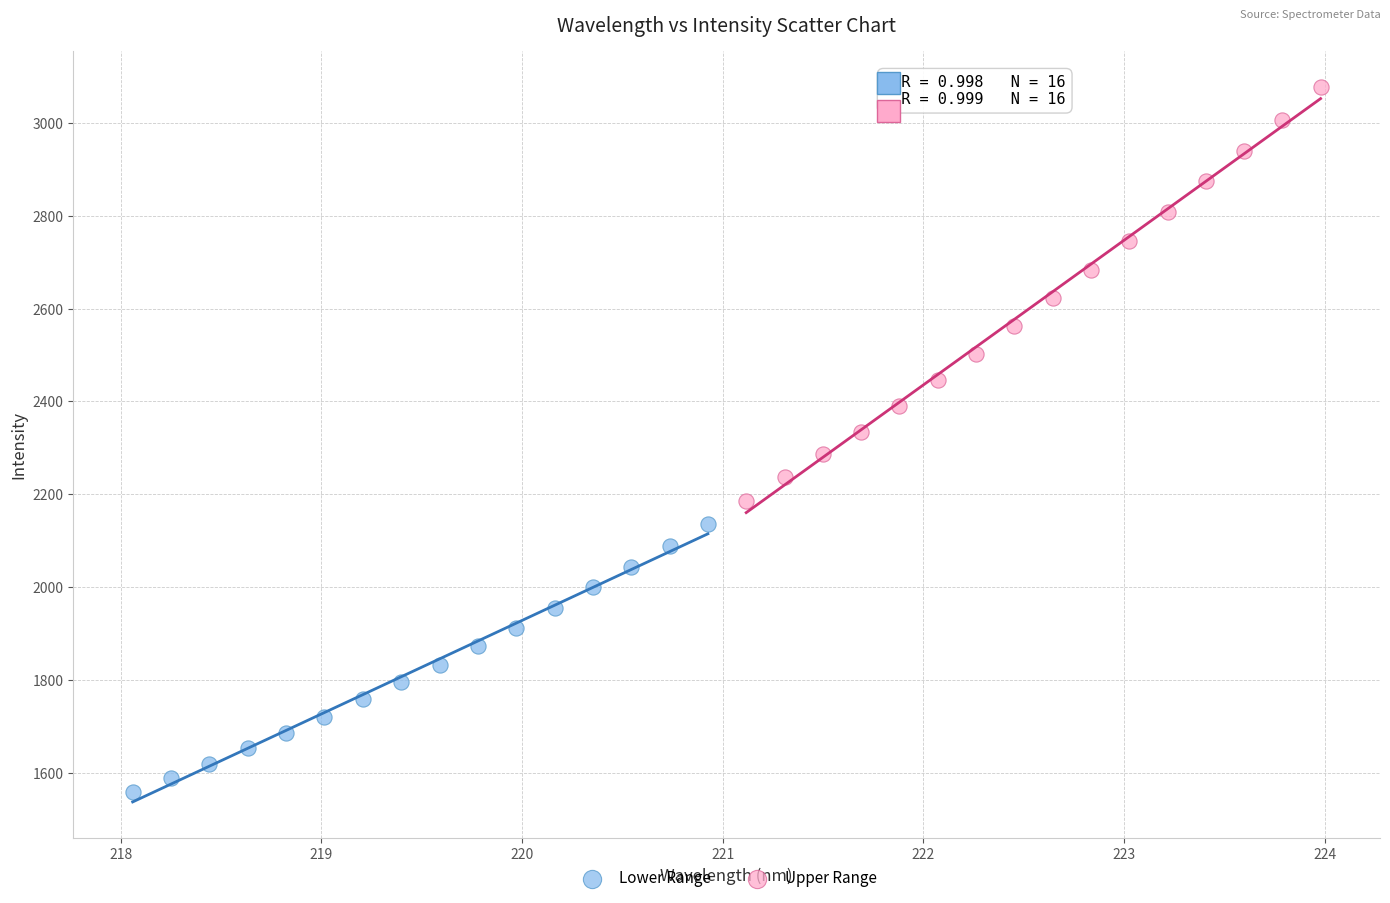

What are all the series names shown in the legend?

Lower Range, Upper Range